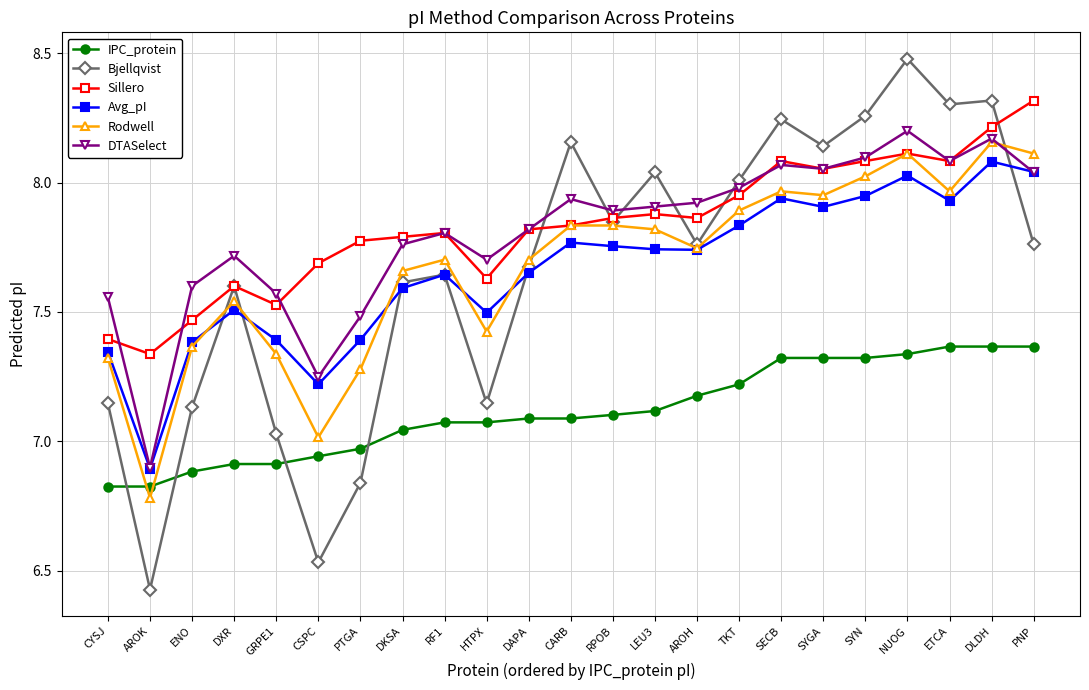

True or false: DTASelect and IPC_protein cross at least once.

False